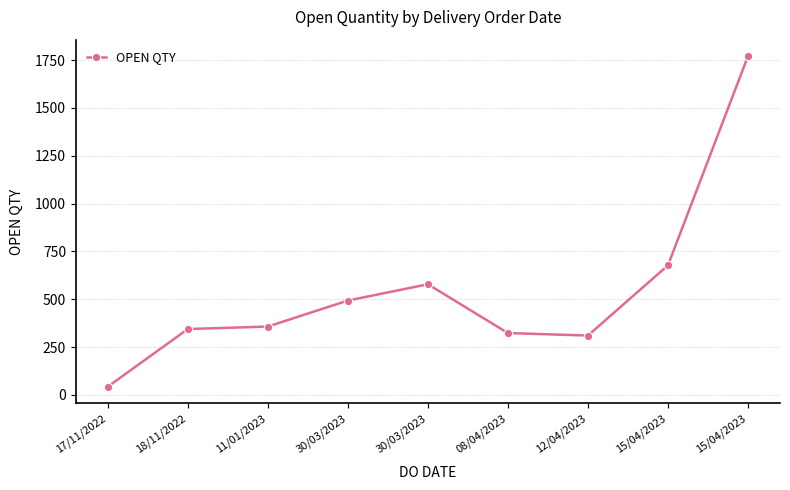

The value at 17/11/2022 is 43. True or false?

True